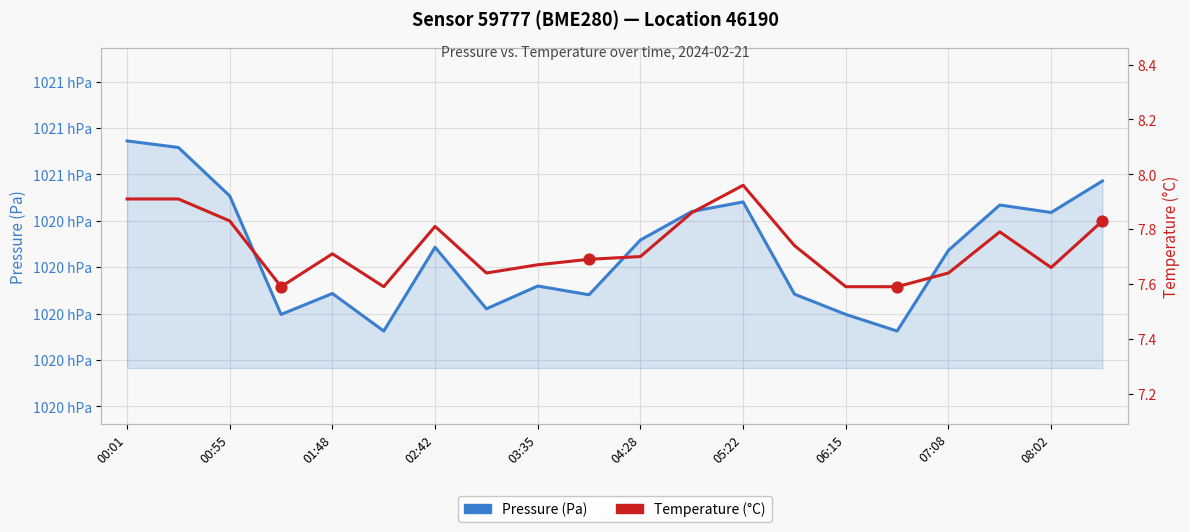

Which series reaches the maximum Y coordinate?

pressure